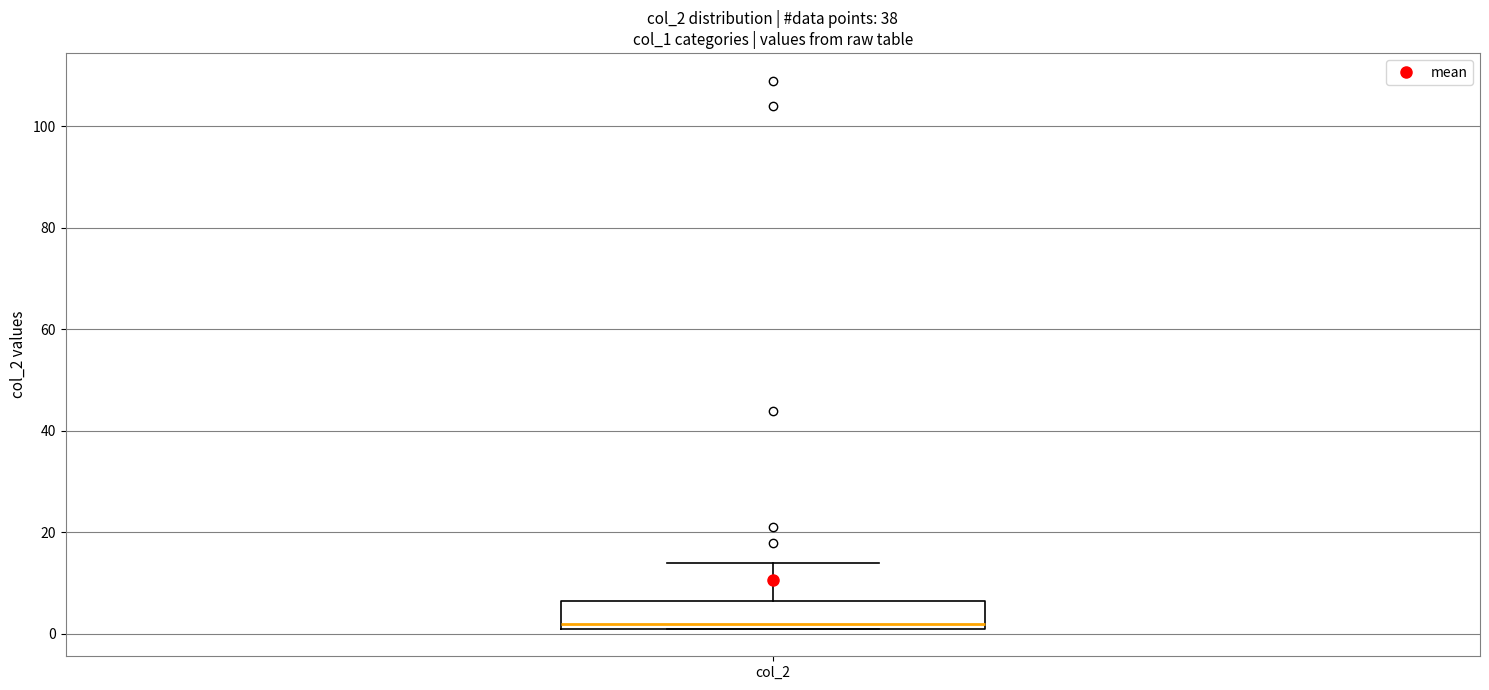

Where is the lower edge of the box for col_2 on the y-axis? The values are not printed on the chart, so give them approximately, as read against the axis.

2